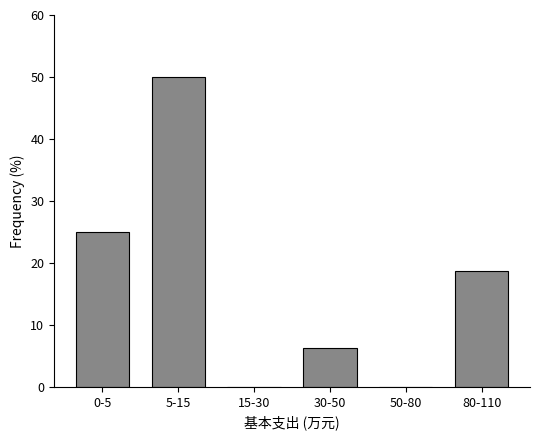

What is the maximum value shown in the chart?

50.0